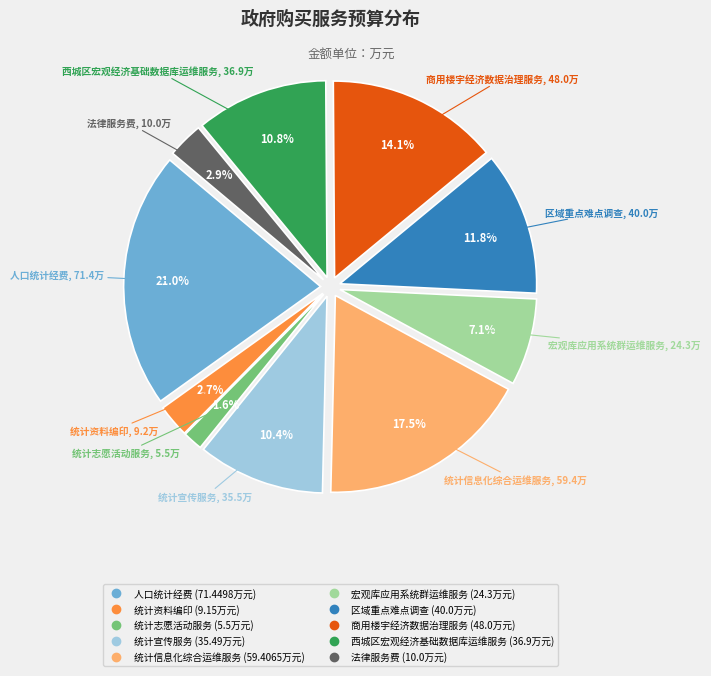

Combined, what portion of the pie is 商用楼宇经济数据治理服务 and 区域重点难点调查?

25.9%